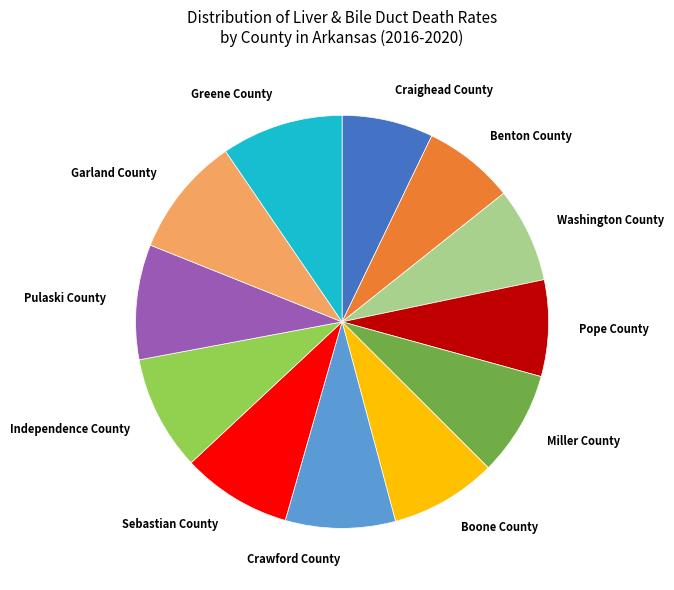

Is Craighead County the majority of the pie?

No